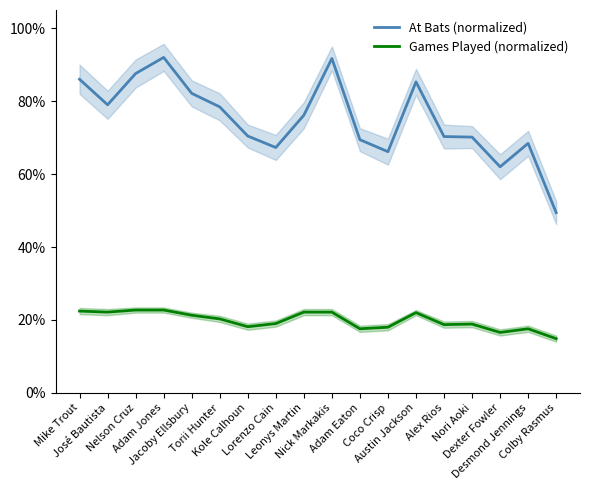

Rank the series by their average value, from lowest to highest.

Games Played (normalized), At Bats (normalized)